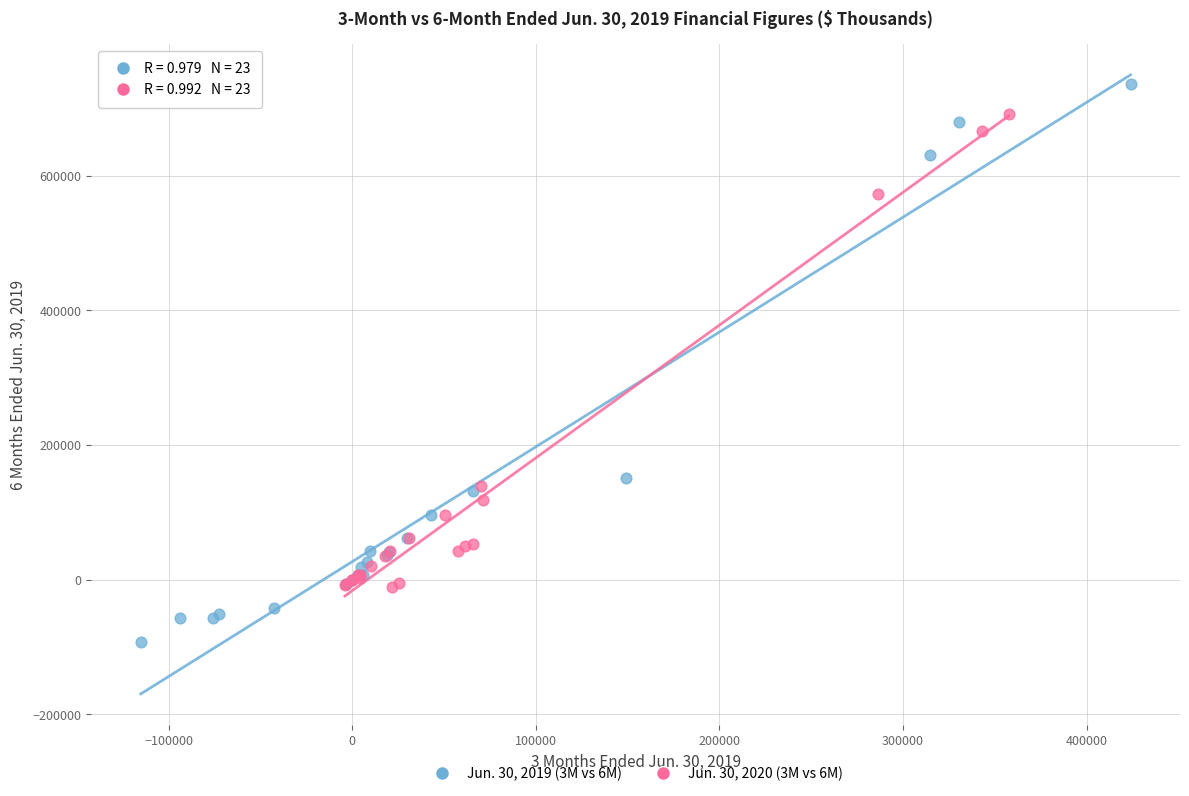

Which series contains the highest Y value?

Jun. 30, 2019 (3M vs 6M)